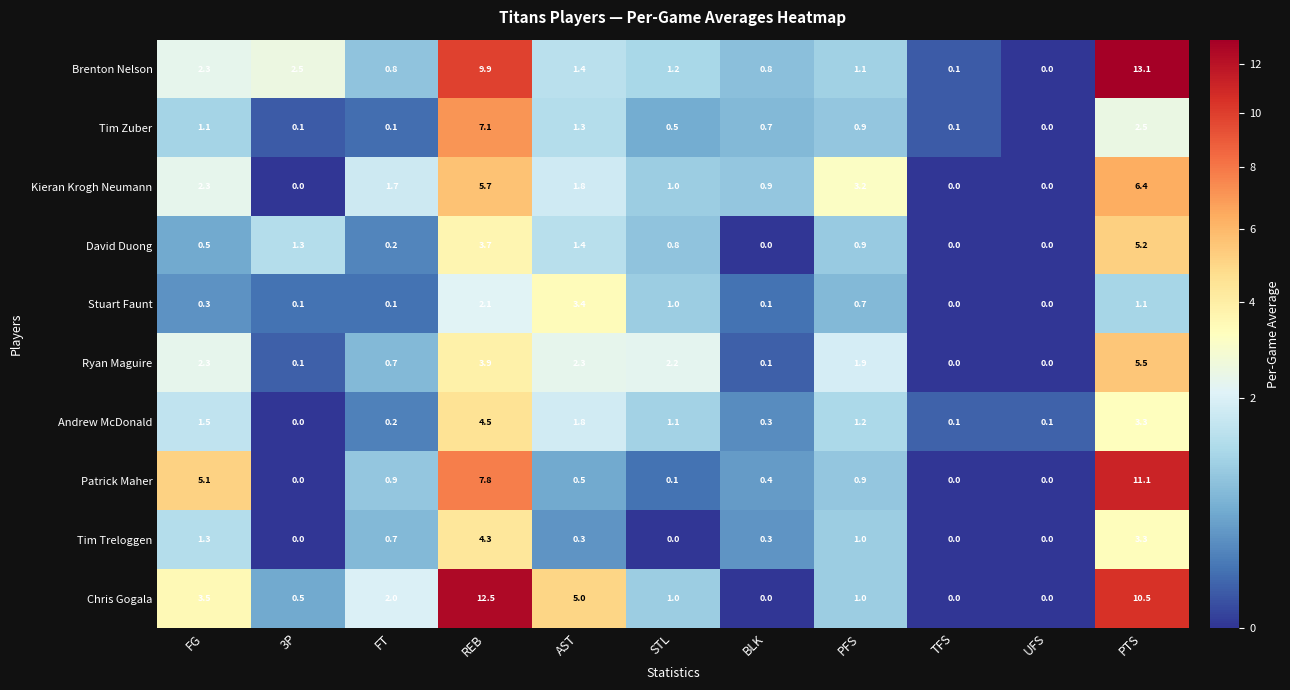

What is the sum of the Tim Zuber values at STL and PFS?

1.4